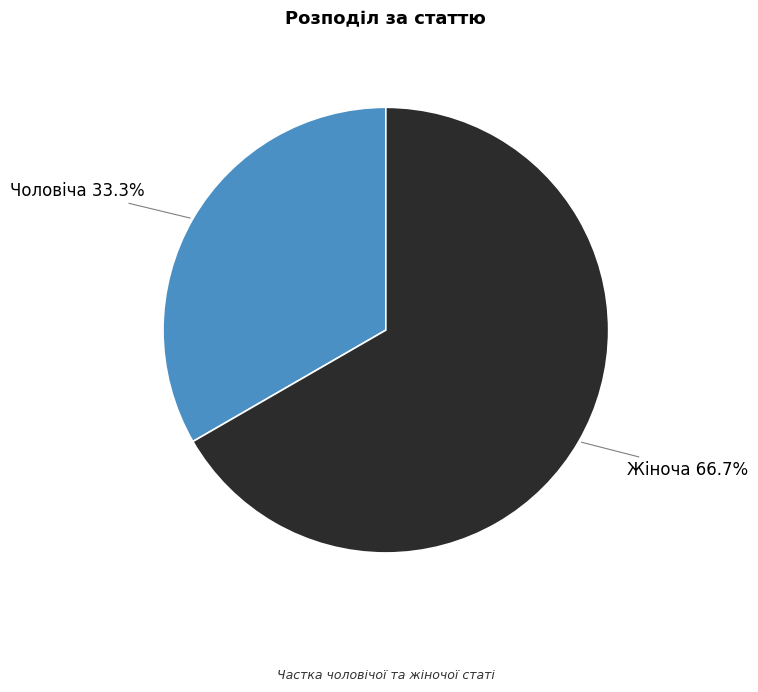

How many slices are in this pie chart?

2